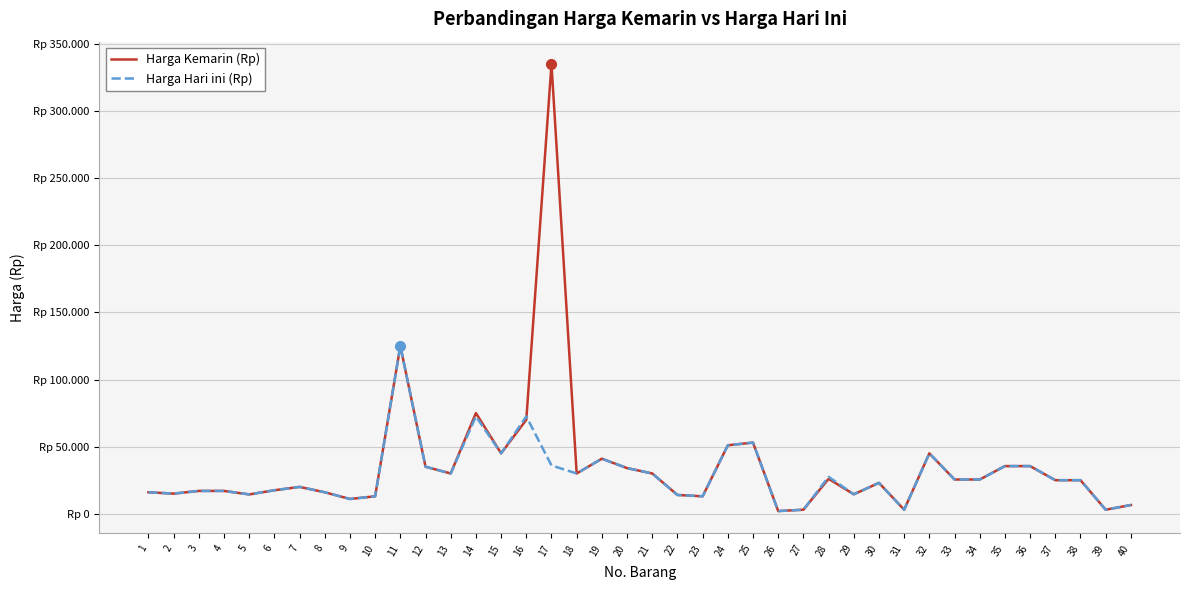

Does the chart have visible grid lines?

Yes